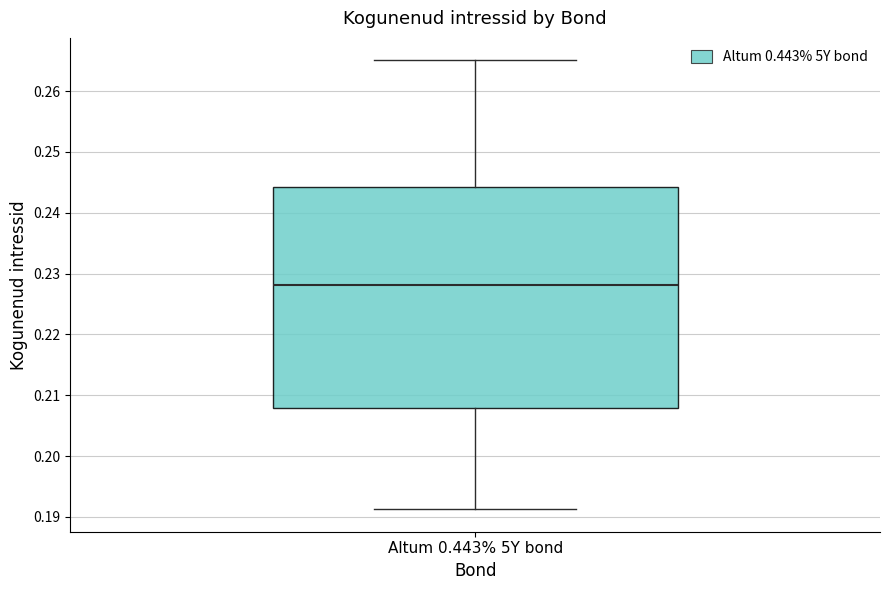

Read this box plot against the y-axis: the position of the median line, the range covered by the box, and the ends of both whiskers. The values are not printed on the chart, so give them approximately, as read against the axis.

median 0.228, box 0.208 to 0.244, whiskers 0.191 to 0.265